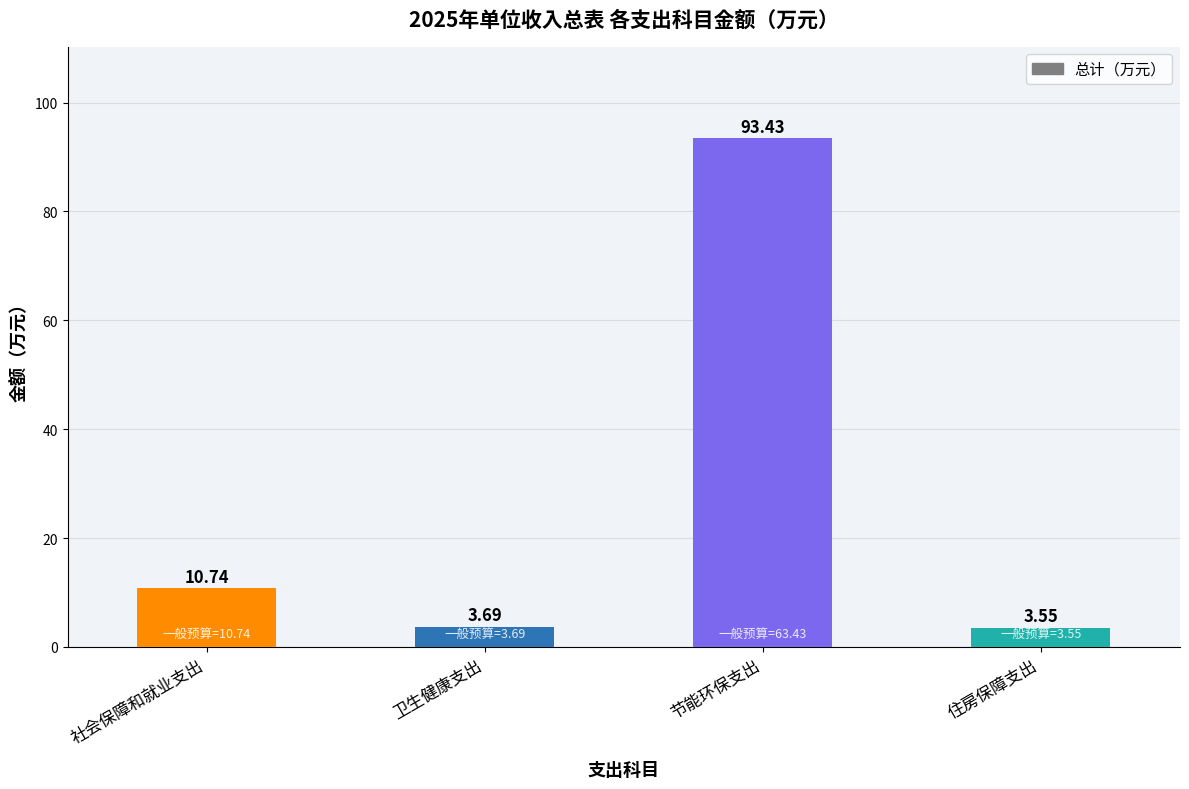

What is the label of the 1st bar from the right?

住房保障支出